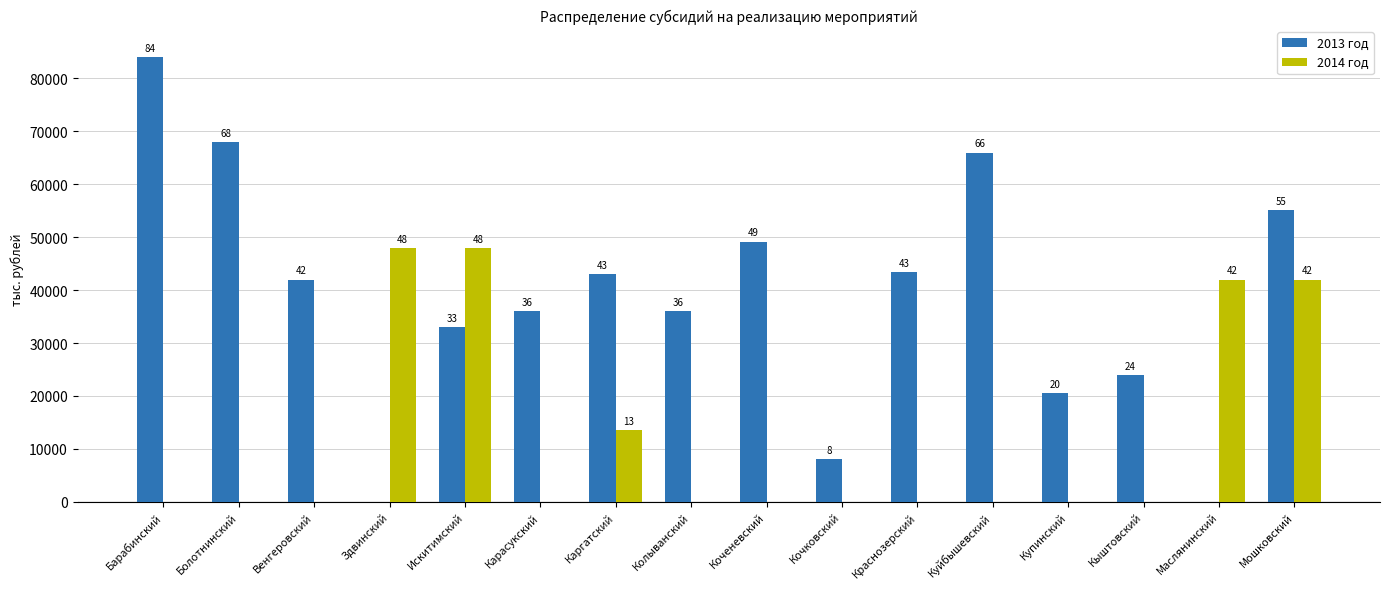

At which category is the sum across all series the highest?

Мошковский